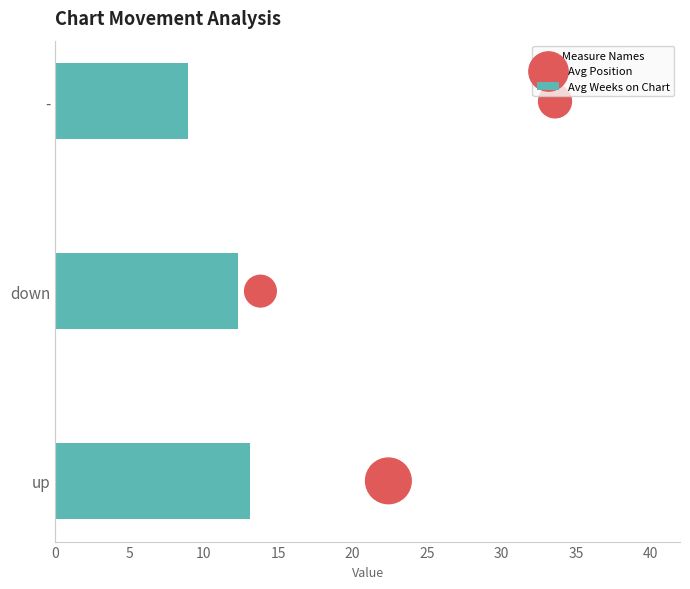

What is the difference between the maximum and minimum values in the Avg Weeks on Chart series?

4.2